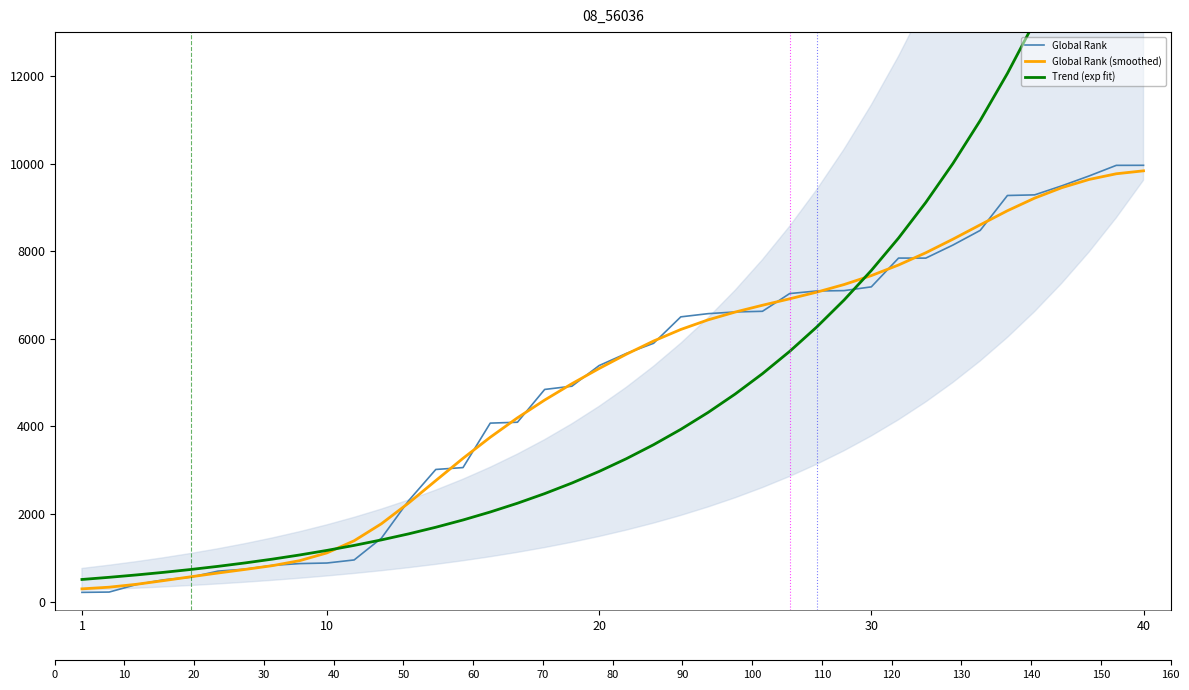

After their last crossing, which series has the higher values: Trend (exp fit) or Global Rank (smoothed)?

Trend (exp fit)